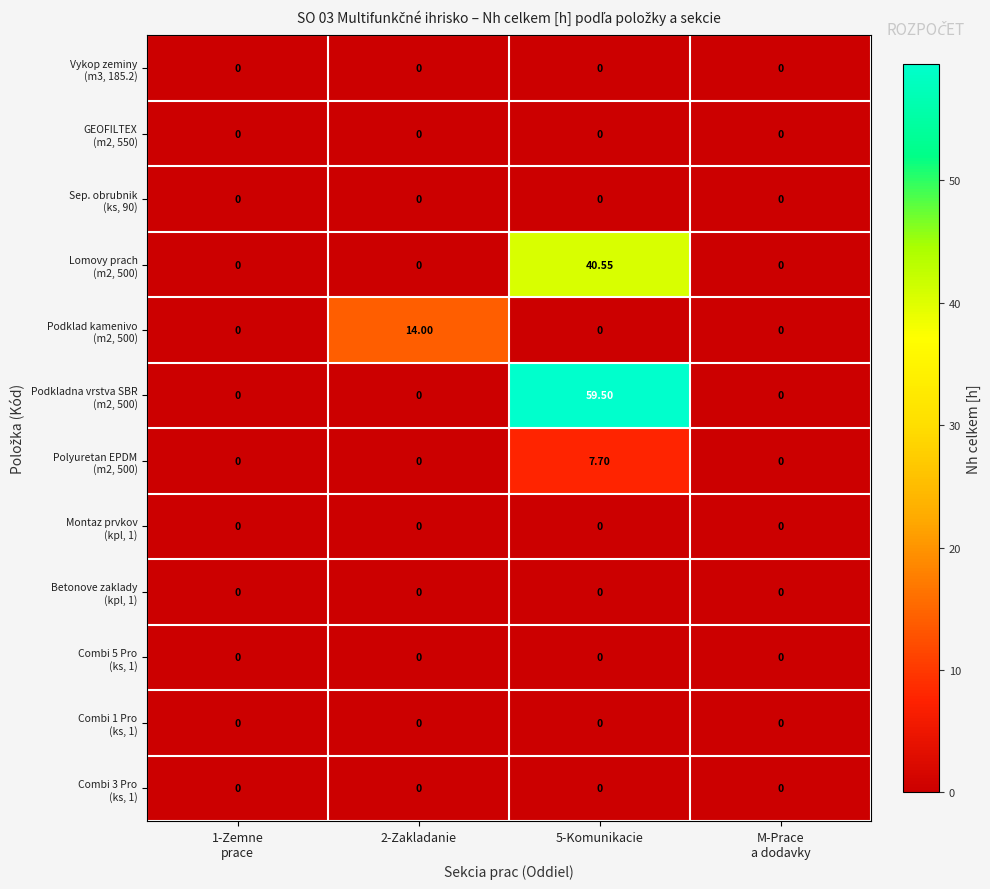

Between 5-Komunikacie and M-Prace
a dodavky, which is larger?

5-Komunikacie